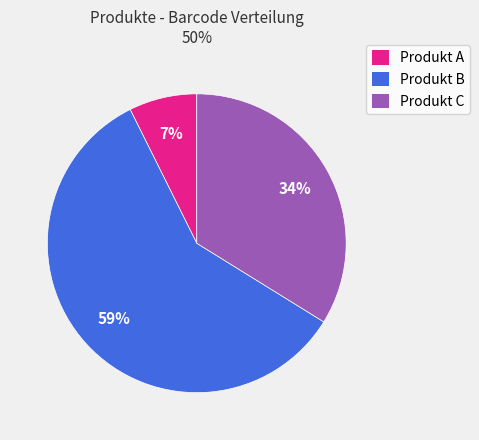

Does Produkt C represent more than half of the total?

No